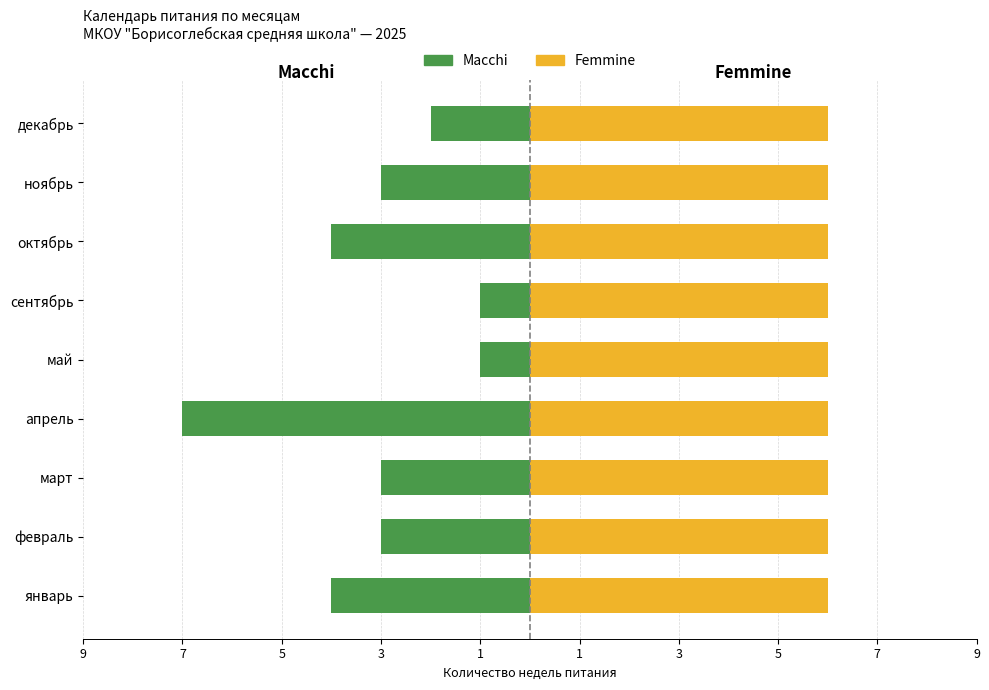

How many bars are there in total?

18